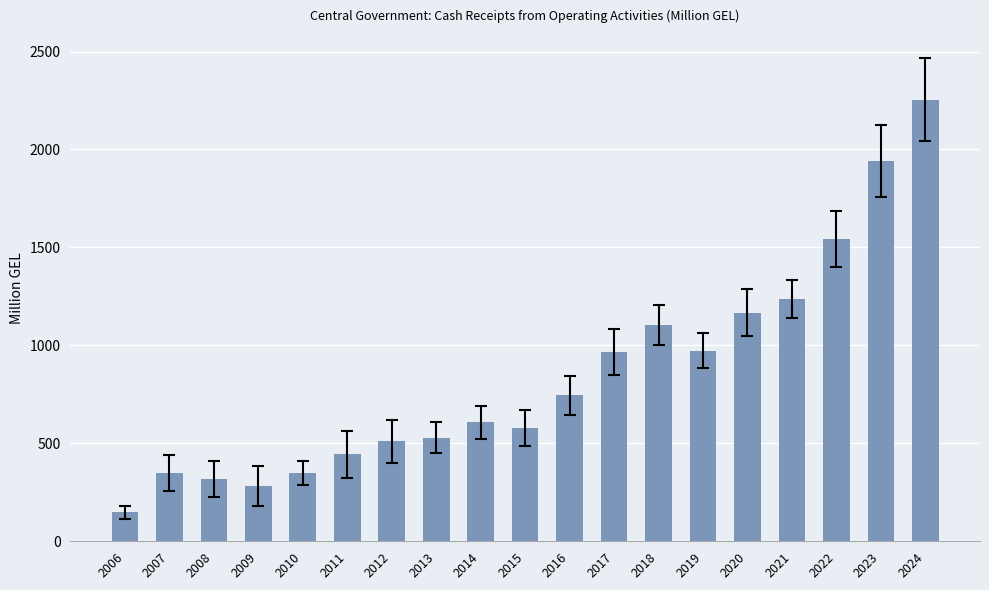

What is the difference between the second highest and minimum values?

1791.6